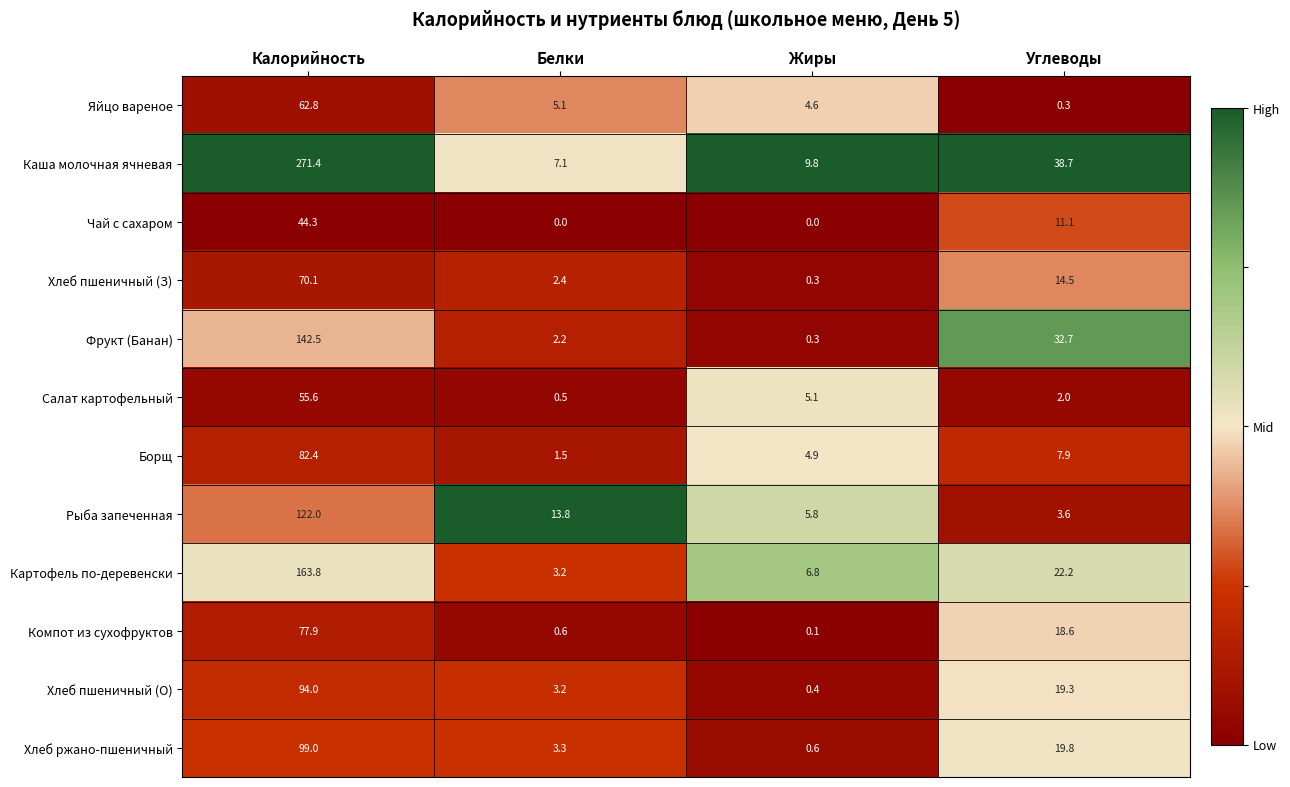

Is it true that Каша молочная ячневая equals 38.7 at Углеводы?

True